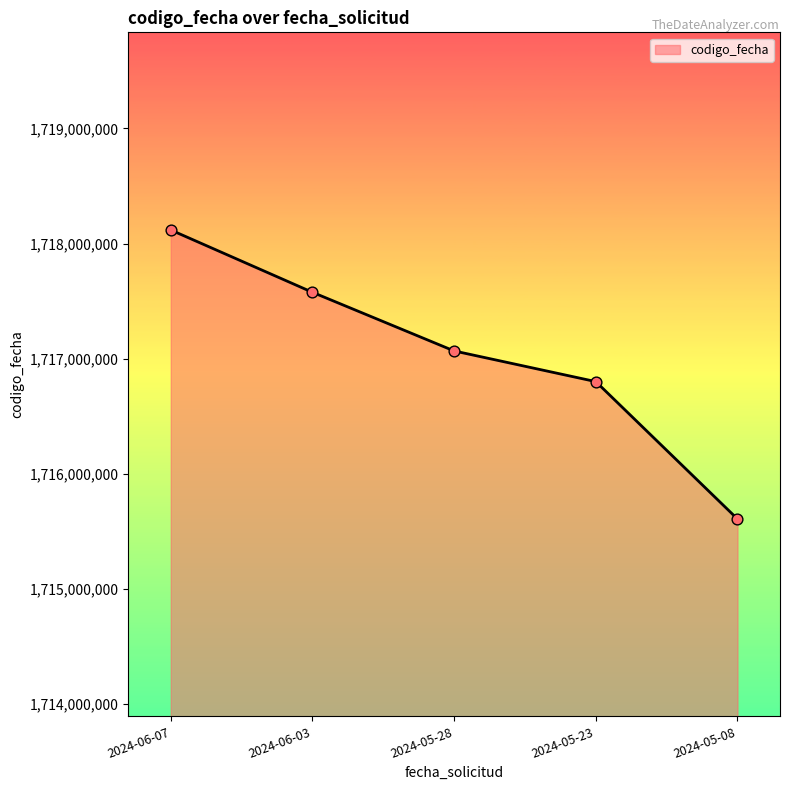

Approximately how many times larger is the value at 2024-05-23 compared to 2024-06-07?

1.0